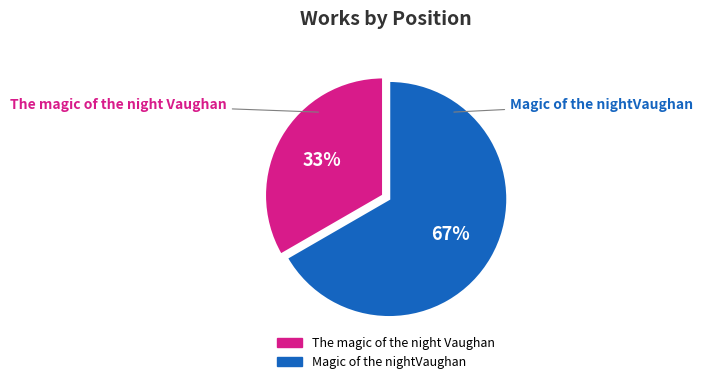

How many slices are in this pie chart?

2